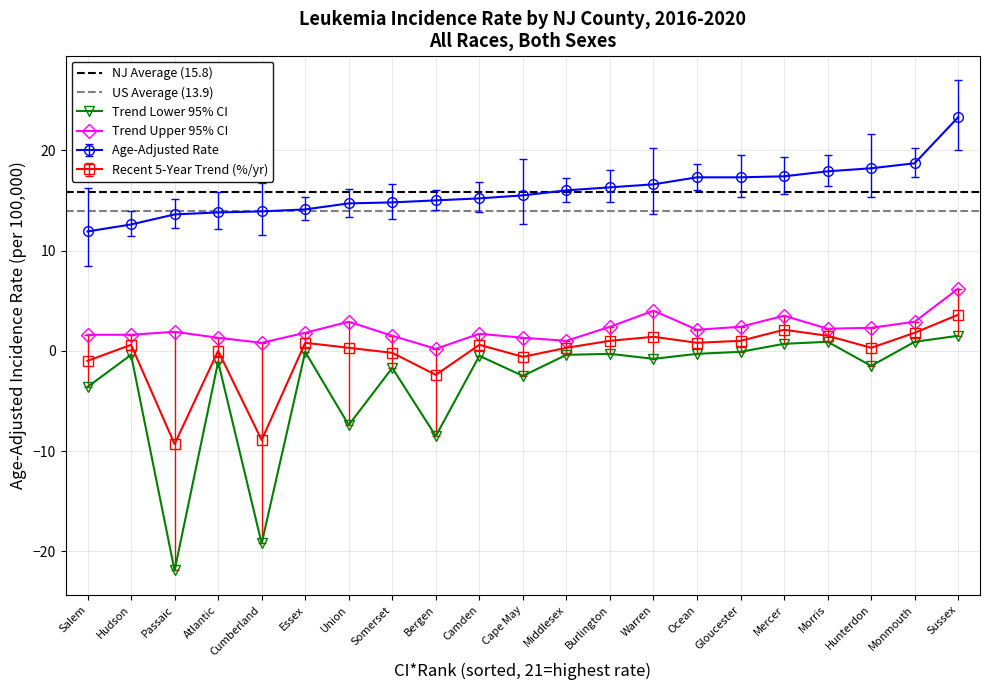

How many values in the Trend Upper CI series exceed 1?

18